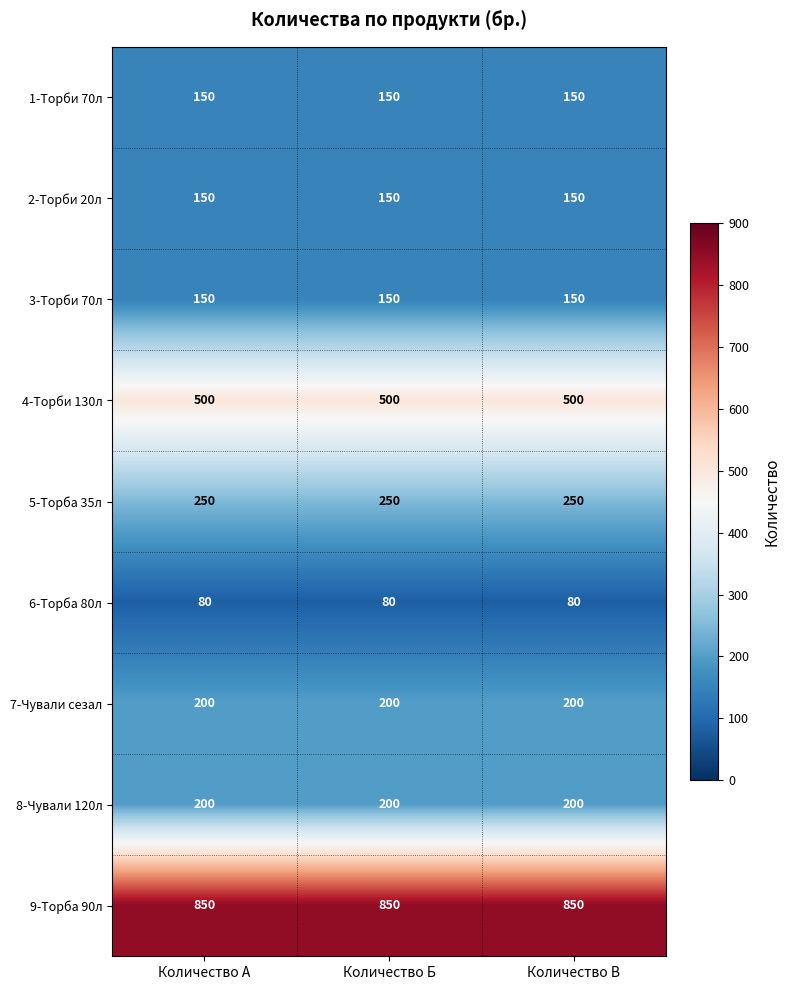

What is the difference between the highest and lowest values at Количество В?

770